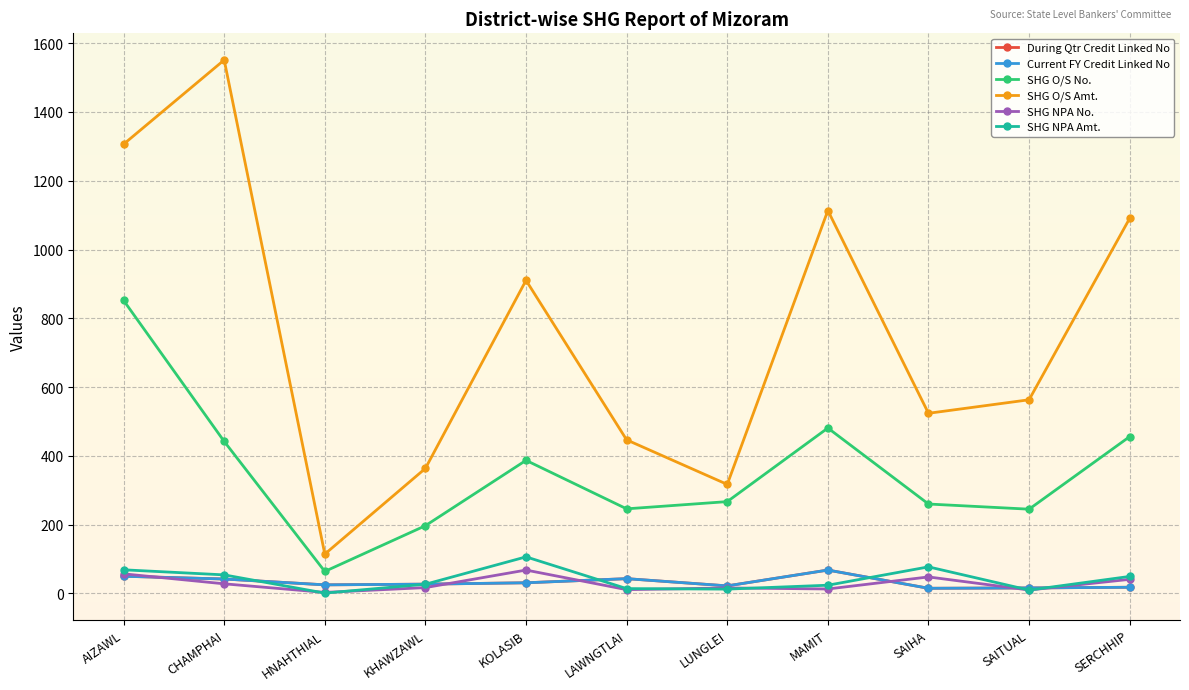

Does the chart have visible grid lines?

Yes